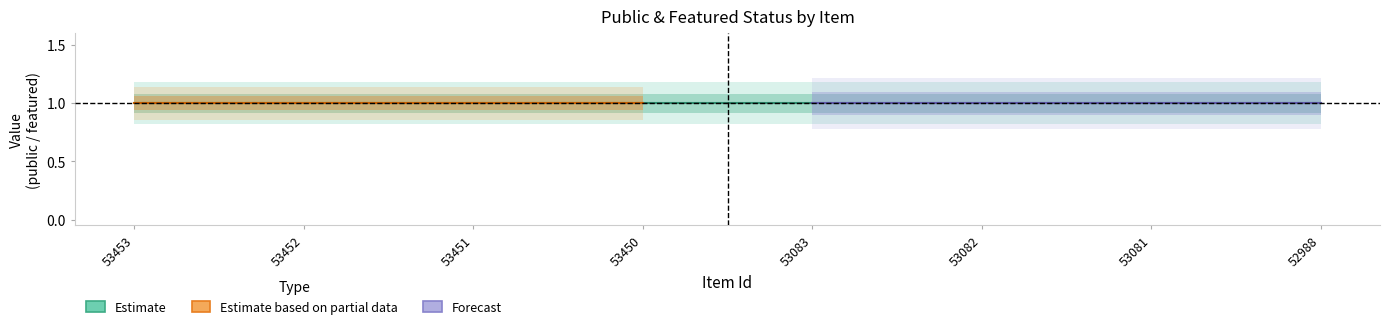

The public series shows 1 at 53453. True or false?

True